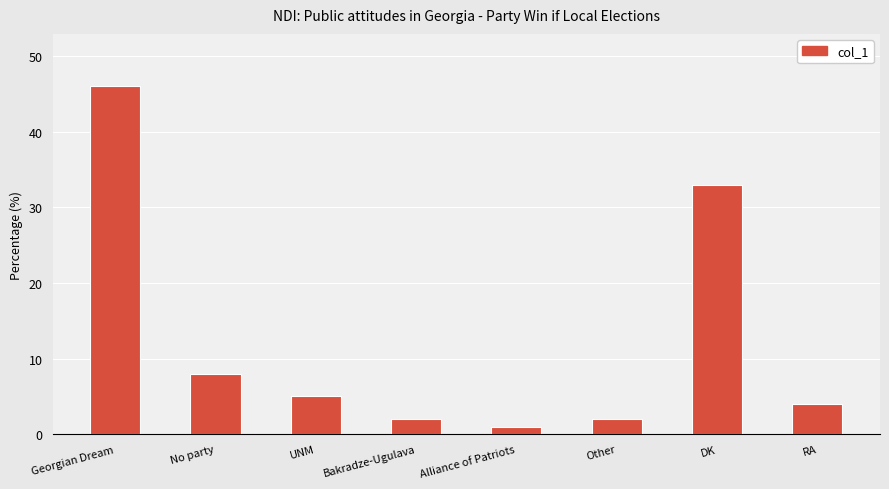

How many distinct data groups are displayed?

1